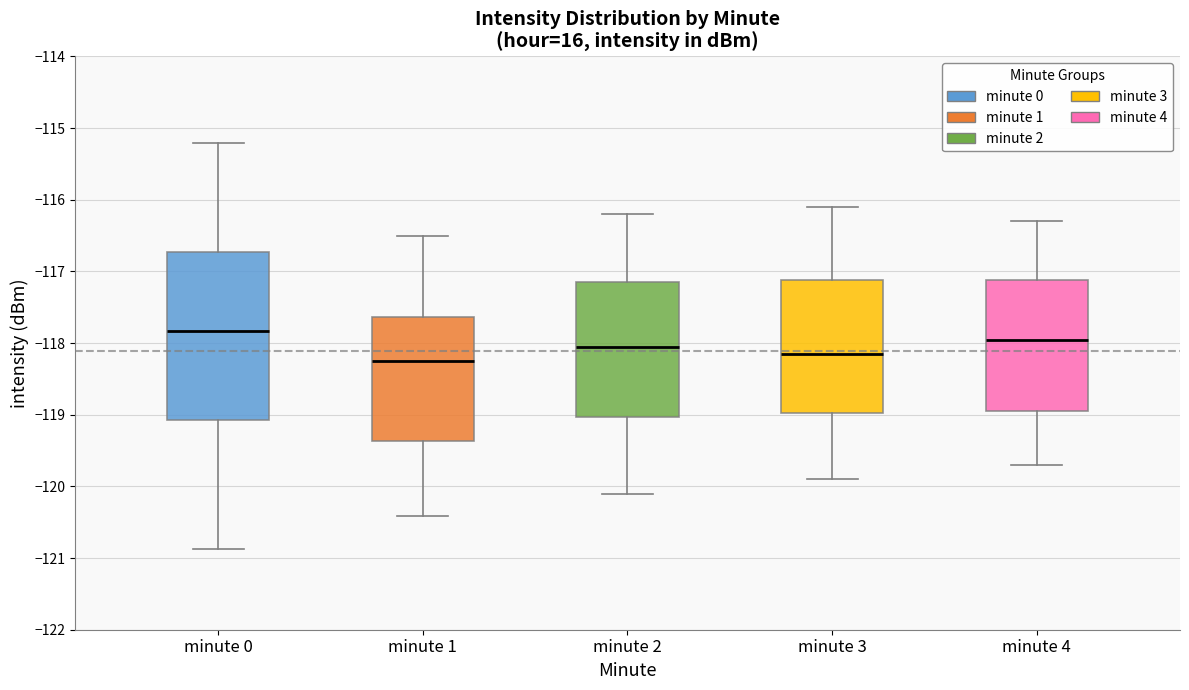

Where does the upper whisker of the box for minute 3 end on the y-axis? The values are not printed on the chart, so give them approximately, as read against the axis.

-116.1